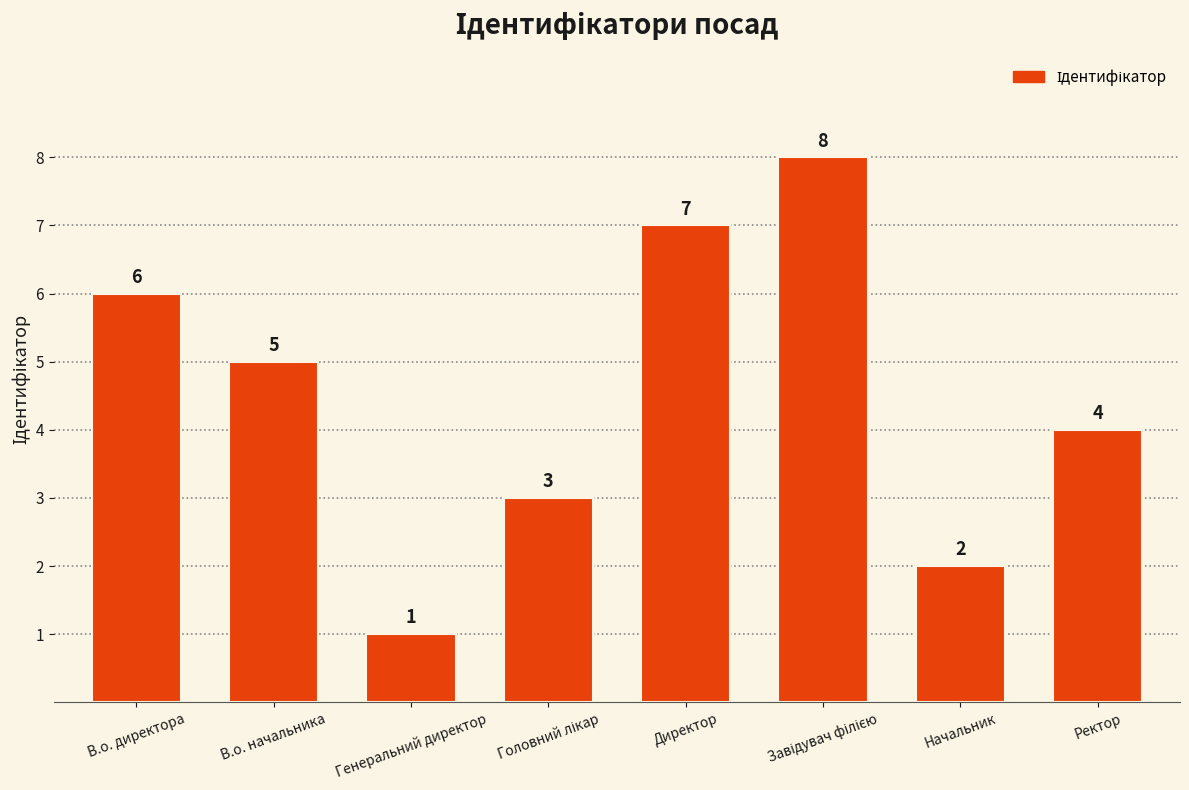

What is the greatest value displayed?

8